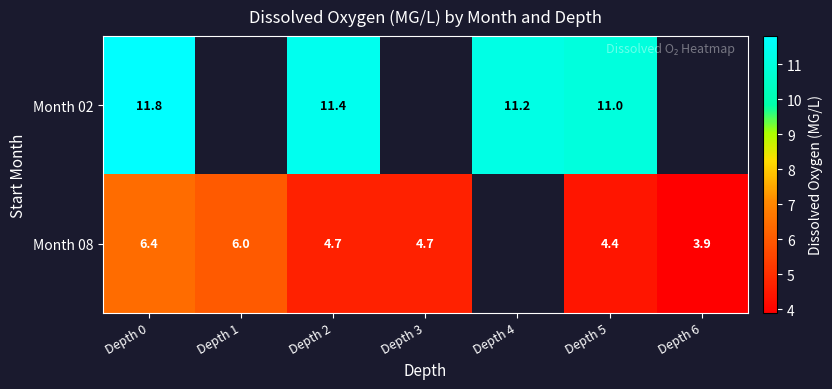

Is the value of Month 02 at Depth 5 greater than the value of Month 08 at Depth 2?

Yes